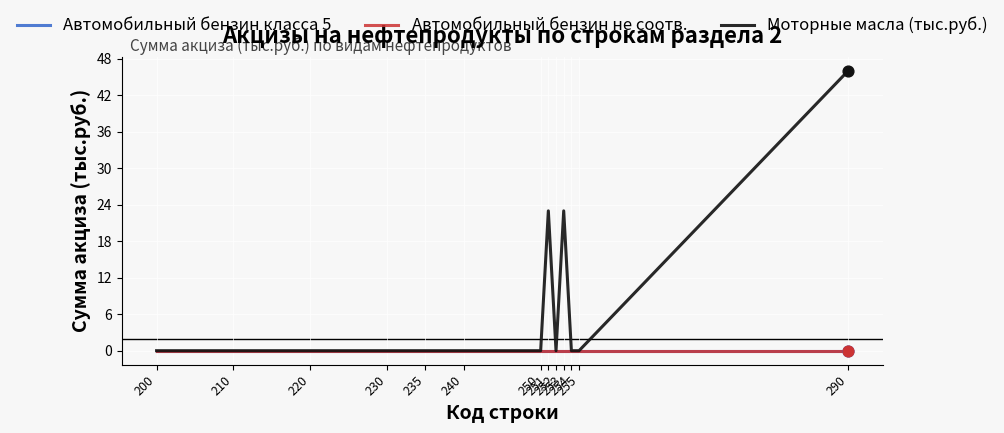

Which series has the largest total across all categories?

Моторные масла (тыс.руб.)